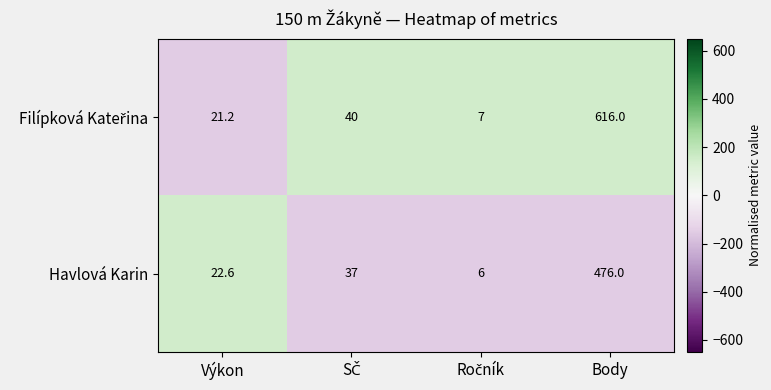

What is the average value of the Havlová Karin series?

135.4